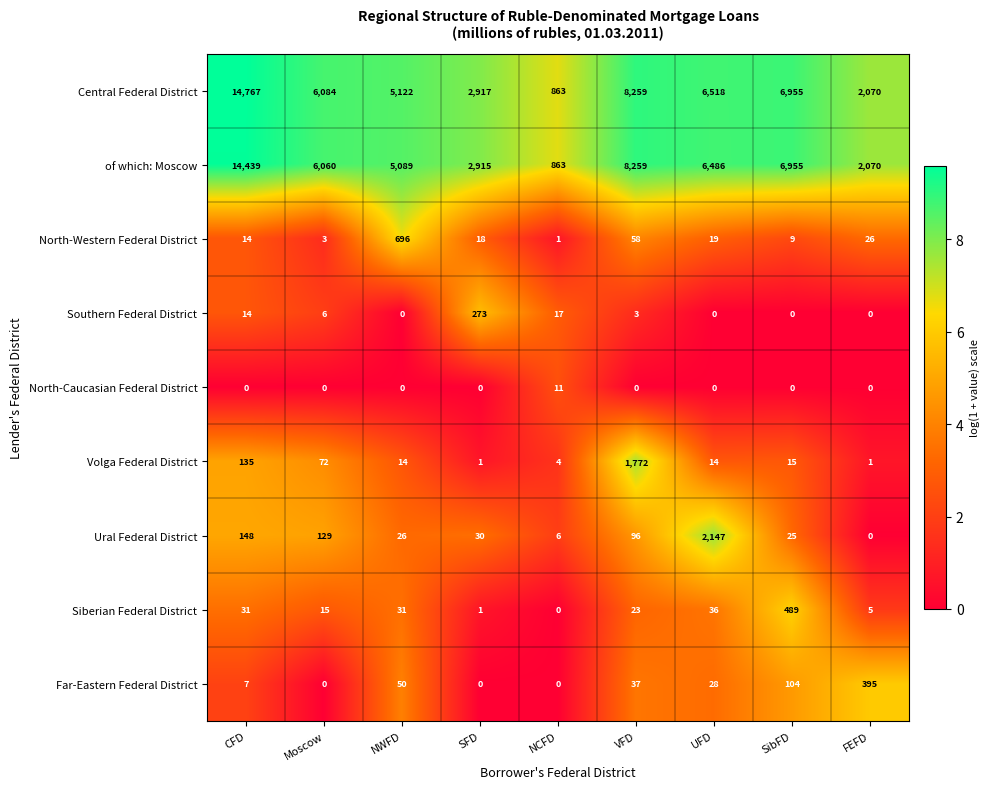

Is it true that North-Western Federal District equals 4 at Moscow?

False